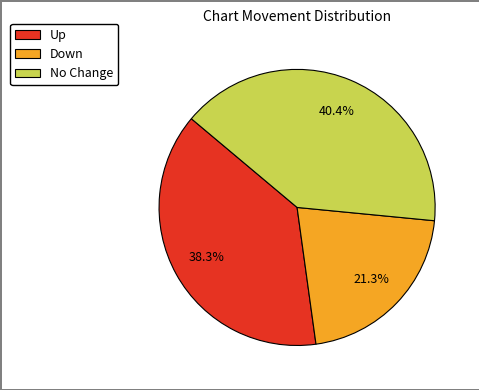

What is the ratio of the value at Down to the value at No Change?

0.5